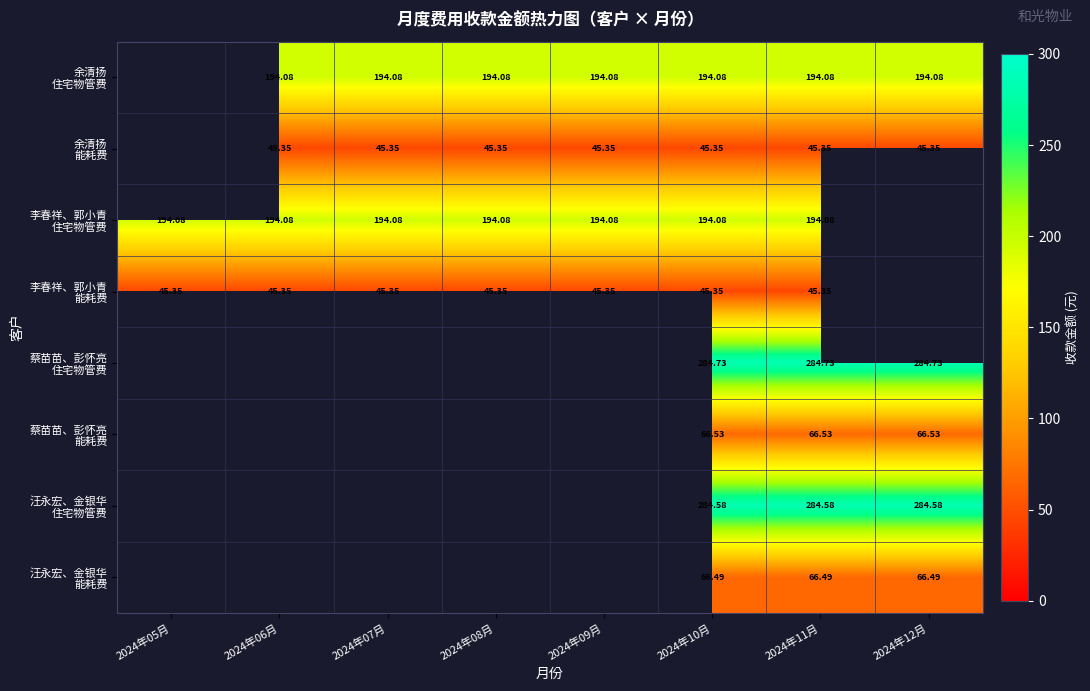

How many categories are shown in the chart?

8